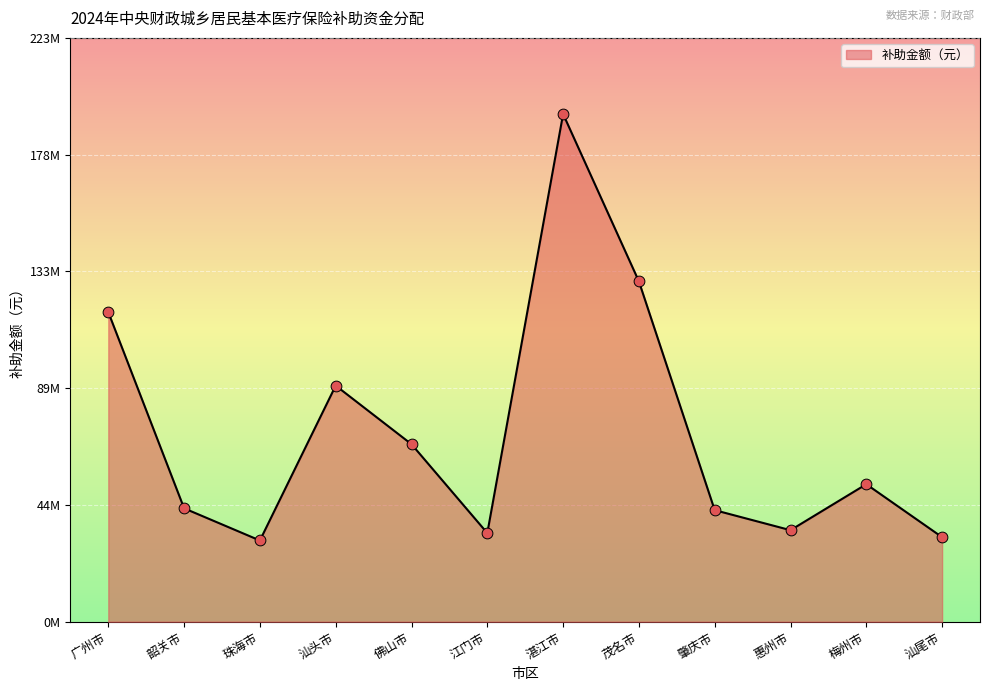

Between 佛山市 and 茂名市, which is larger?

茂名市